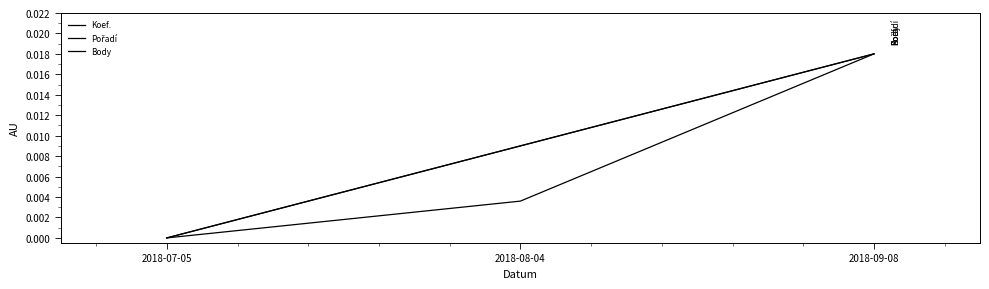

Does the chart have visible grid lines?

No